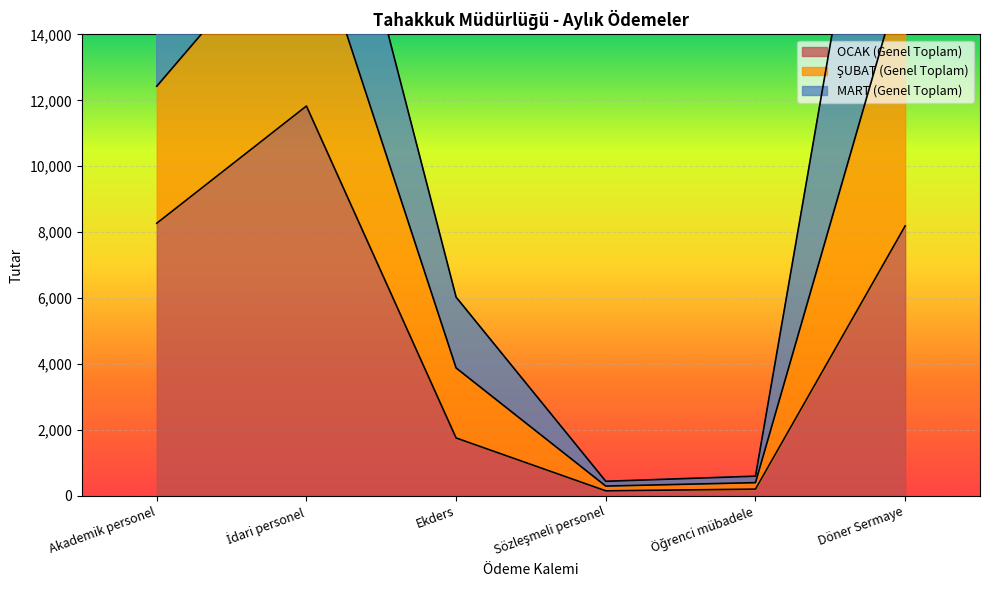

What is the average value of the OCAK (Genel Toplam) series?

5062